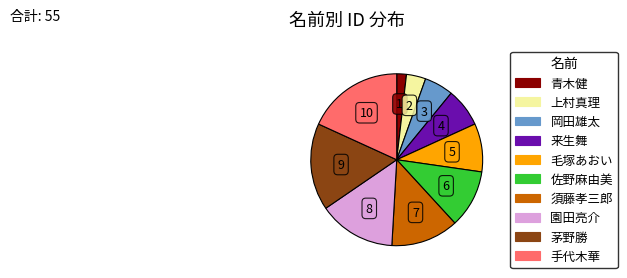

Is there a majority slice in this chart?

No